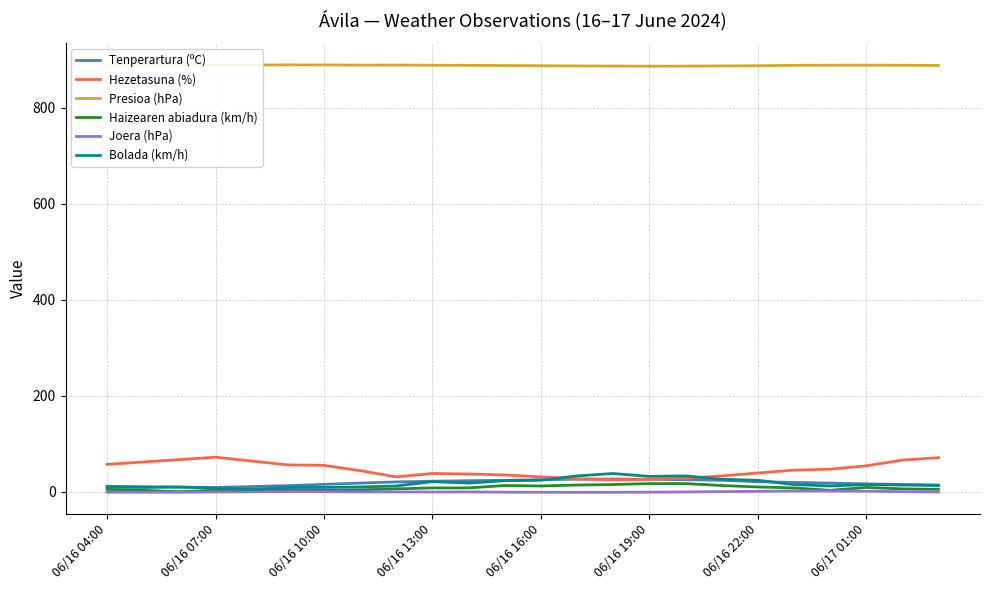

True or false: Hezetasuna (%) has a value of 109.5 at 22.

False